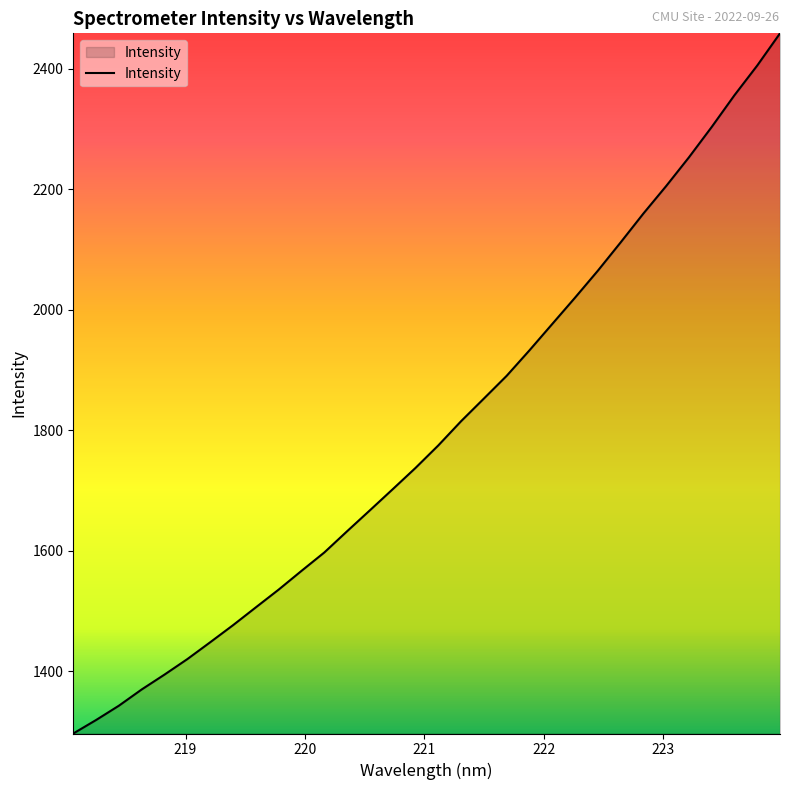

What is the difference between the maximum and minimum values?

1162.0